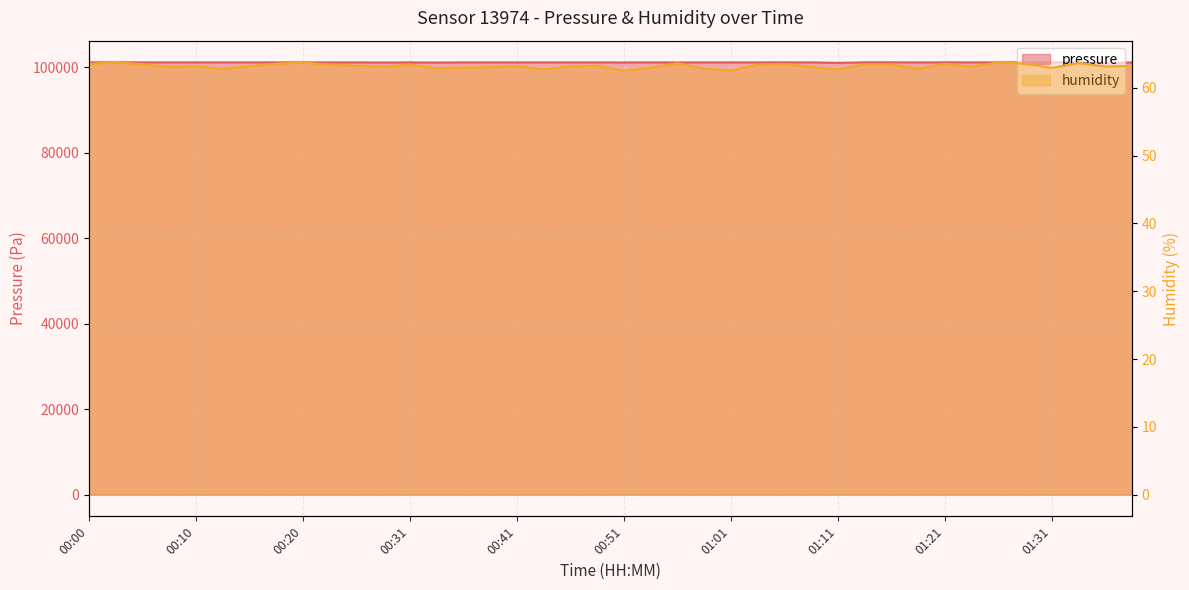

List the series in order of their overall mean, lowest first.

humidity, pressure